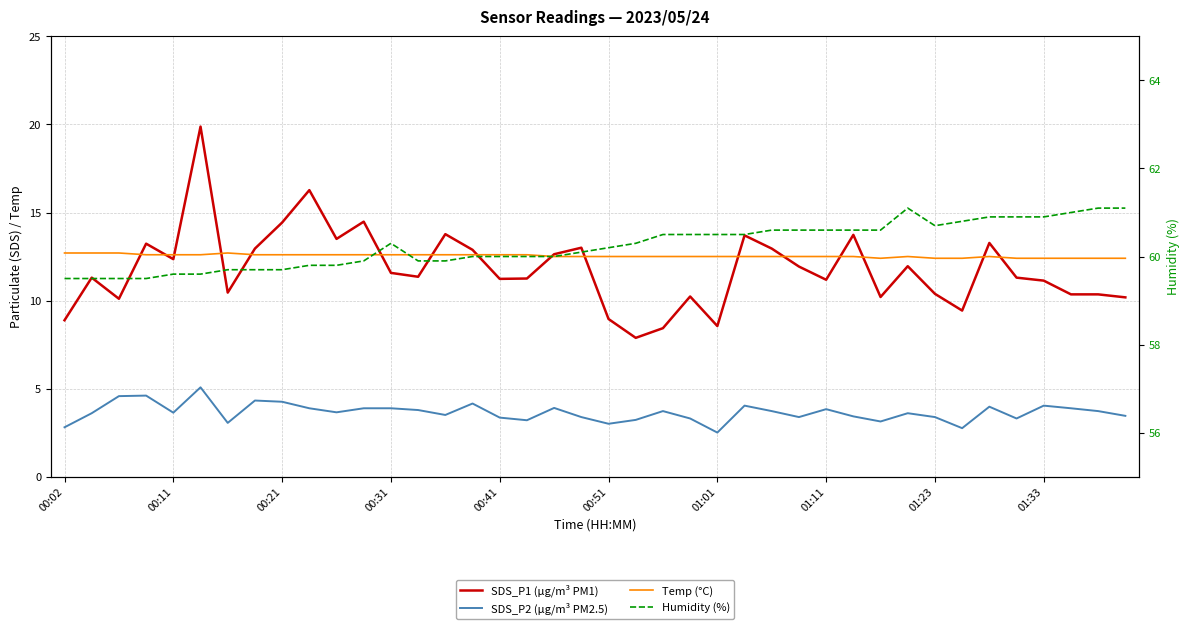

What is the difference between the maximum and second lowest values in the SDS_P2 (µg/m³ PM2.5) series?

2.3